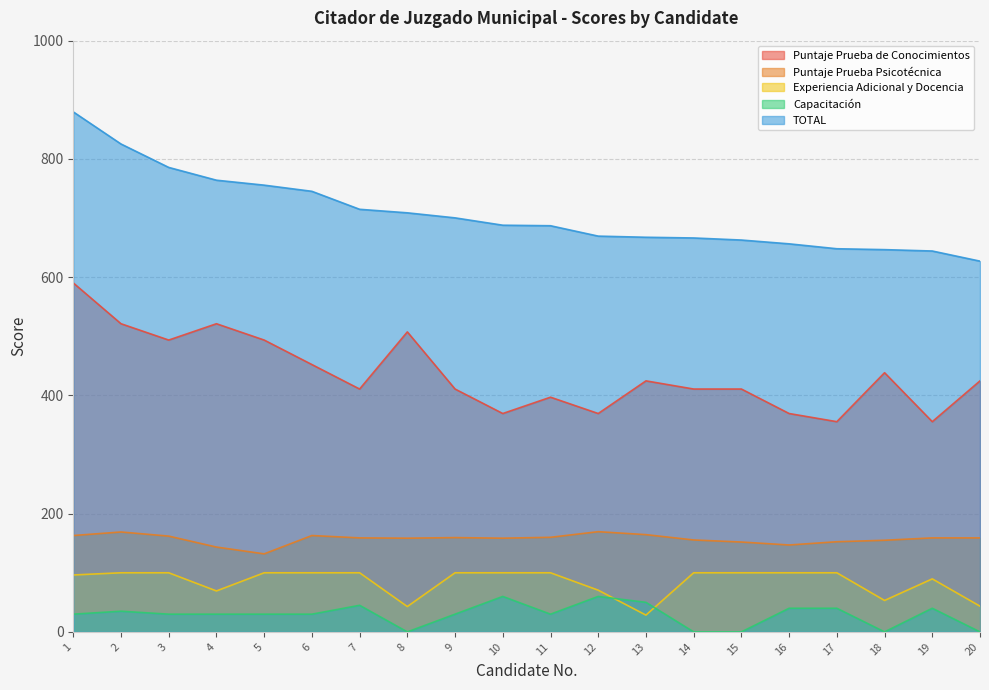

What is the total value across all series at 14?

1332.6